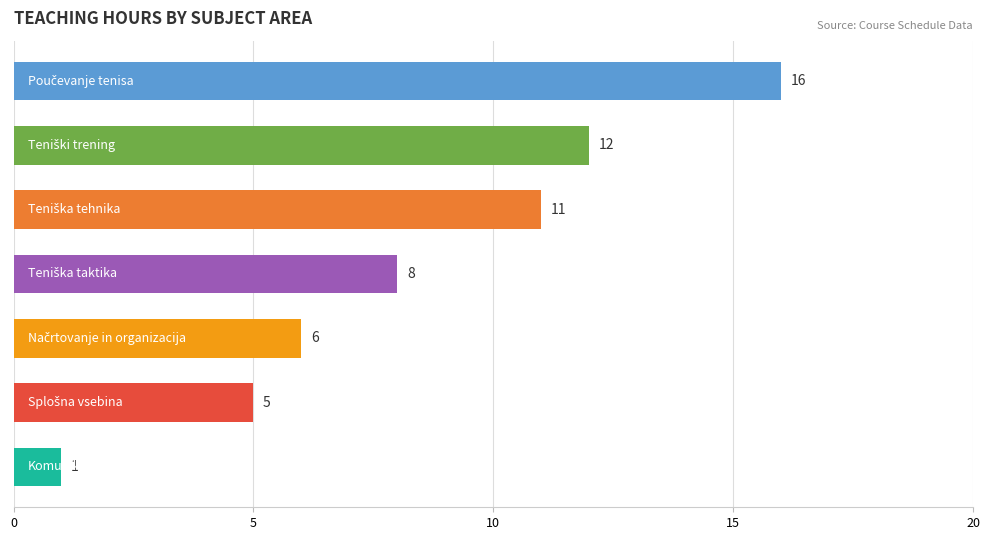

What is the maximum value shown in the chart?

16